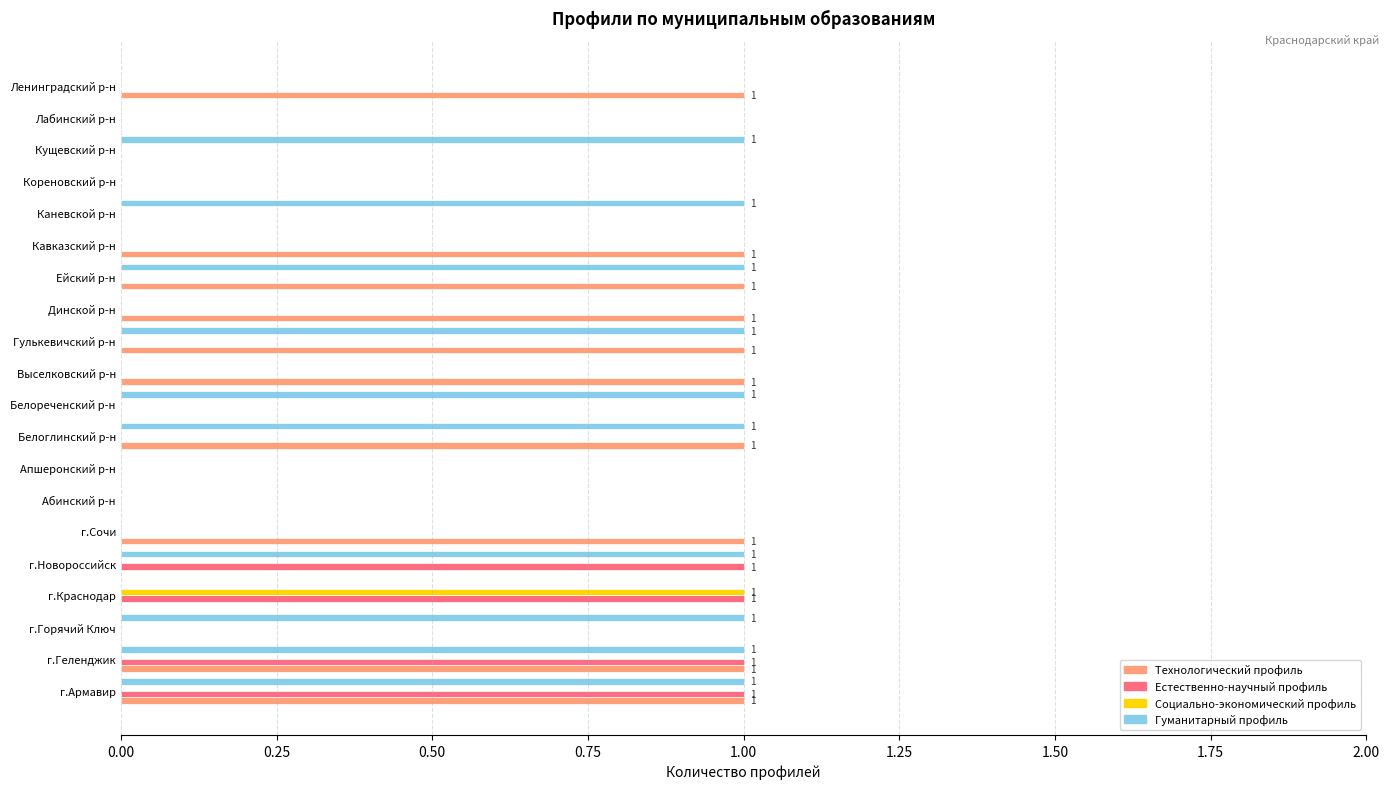

The Естественно-научный профиль series shows 1 at Ленинградский р-н. True or false?

False